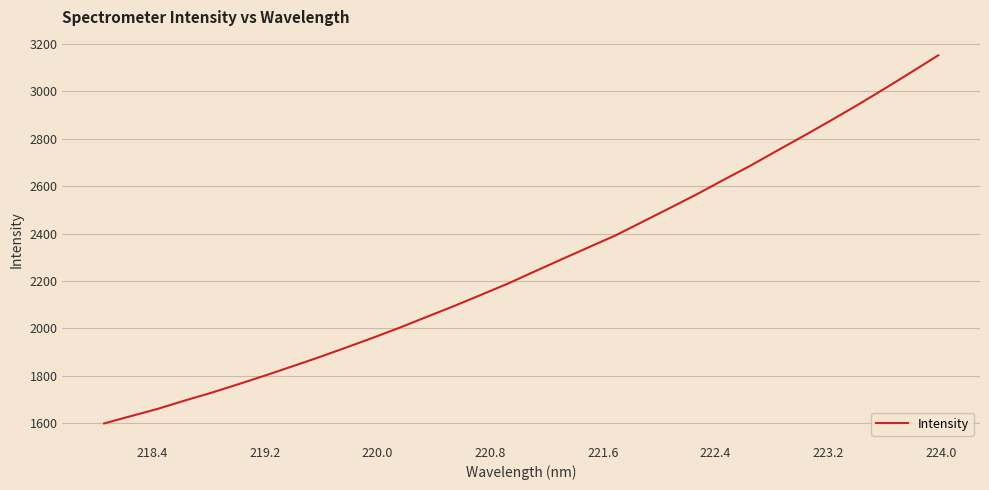

What is the difference between the maximum and minimum values?

1551.4